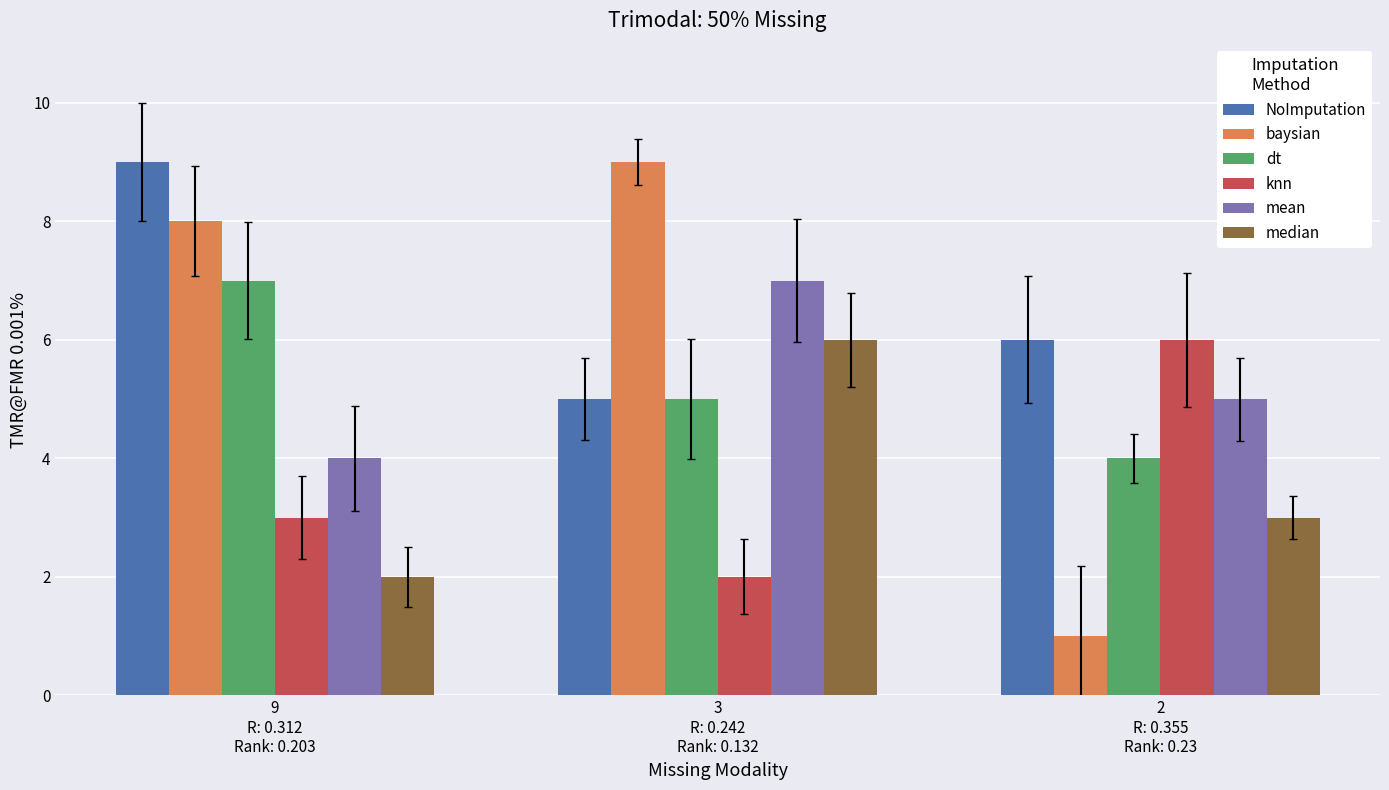

What is the difference between the second highest and minimum values in the median series?

1